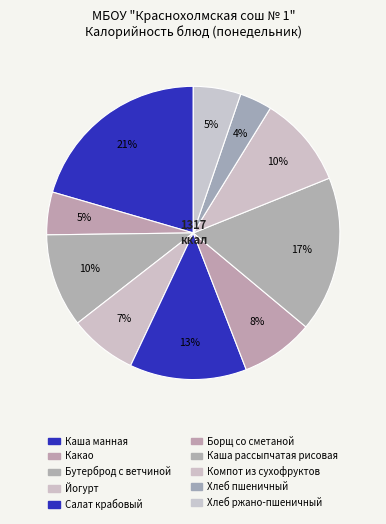

True or false: Каша манная accounts for 21% of the total.

True